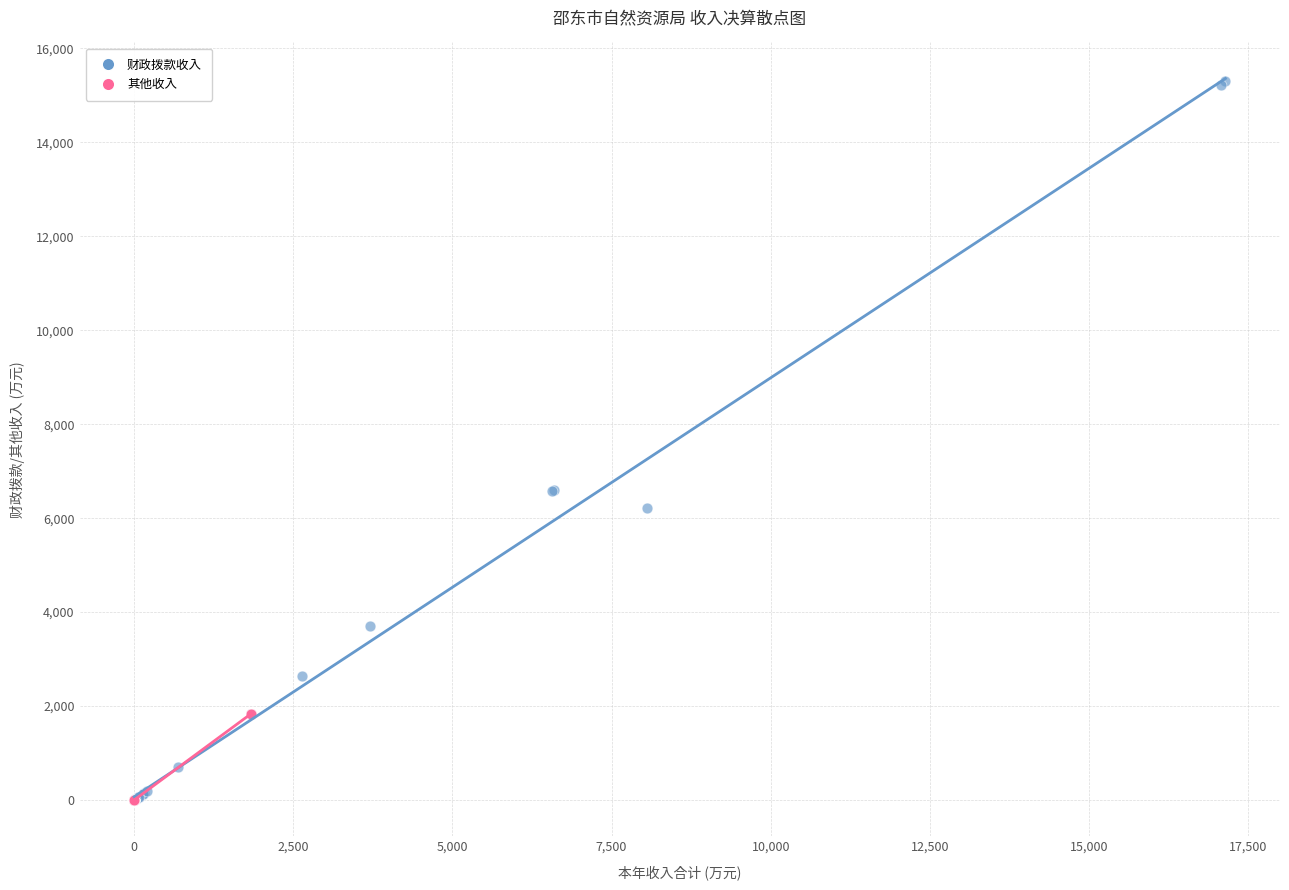

Which series has the largest Y range (max minus min)?

财政拨款收入